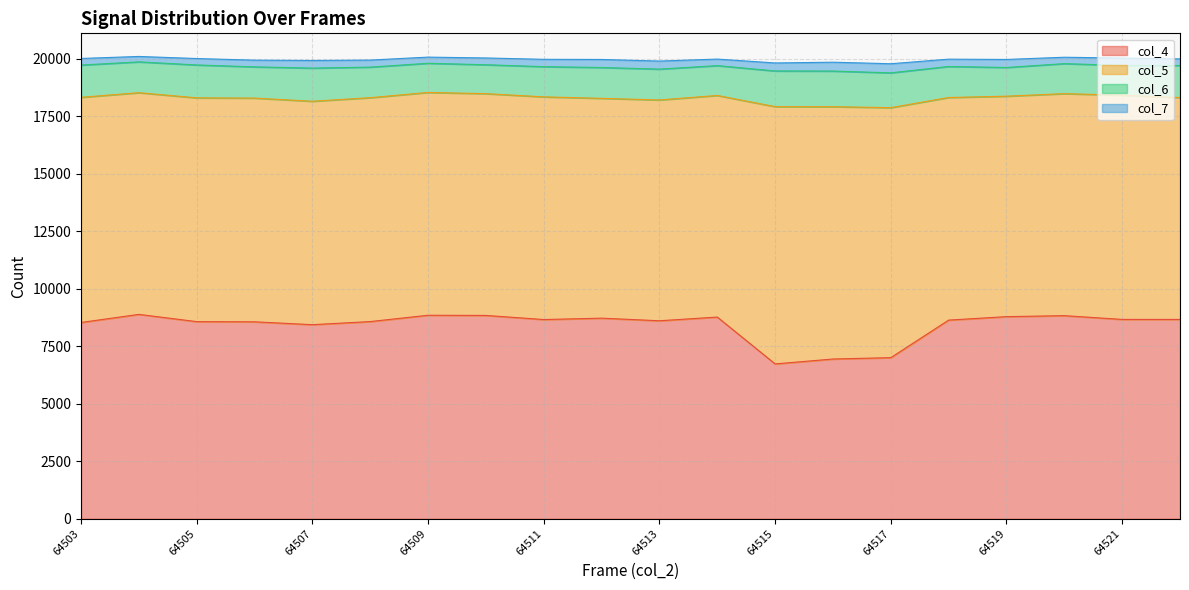

The value of col_6 at 64516 is 1549. True or false?

True